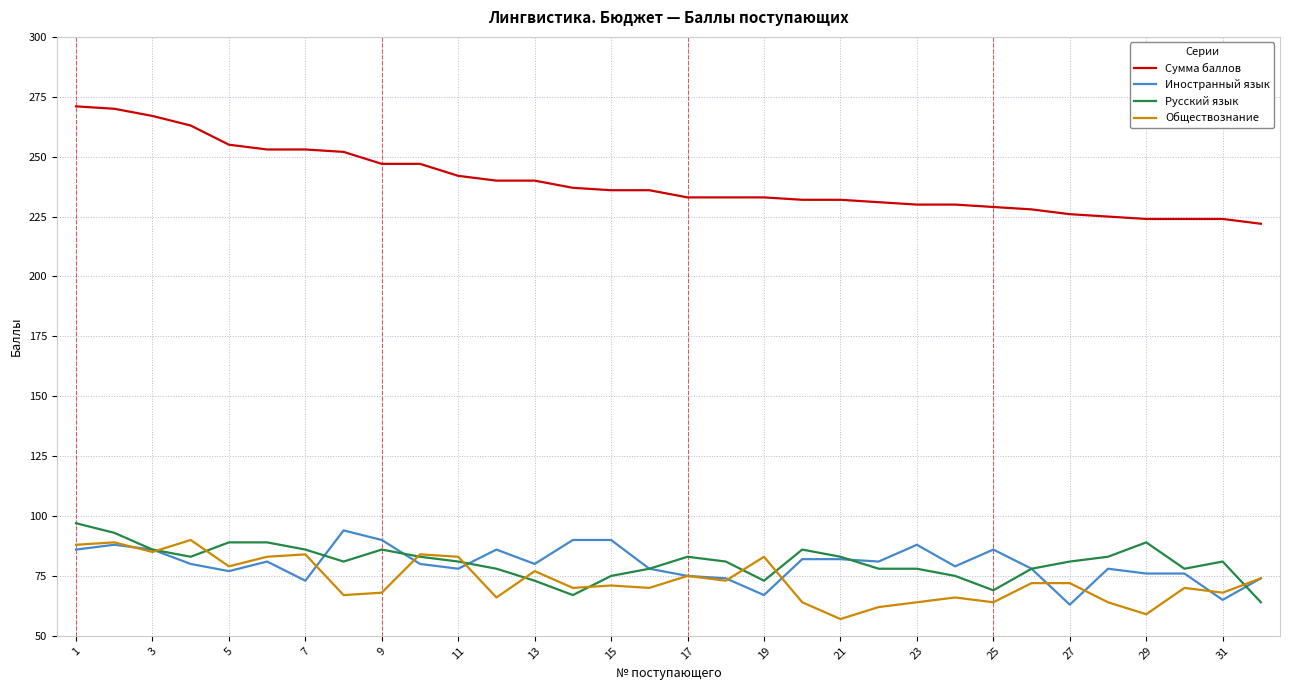

What is the maximum value for Обществознание?

90